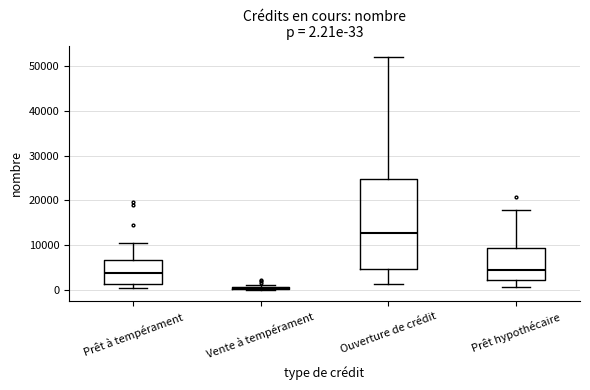

Comparing the boxes themselves (not the whiskers), which one is the tallest?

Ouverture de crédit